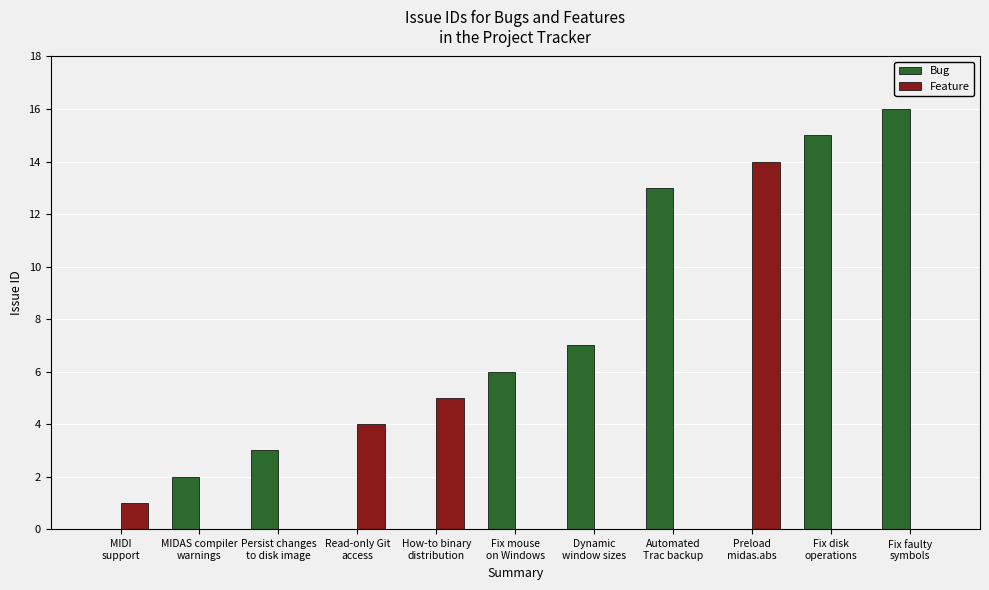

How many data points does each series have?

11